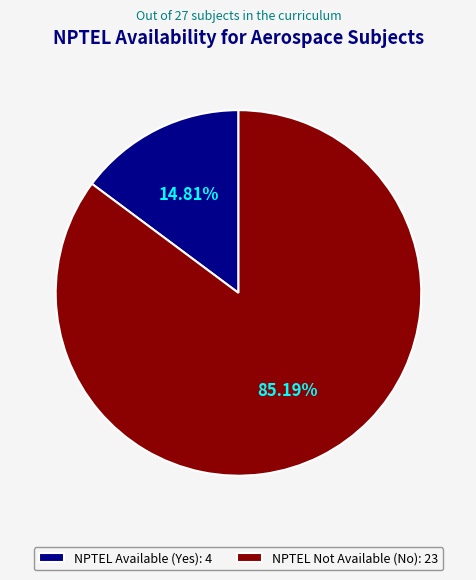

Does any single category account for the majority?

Yes